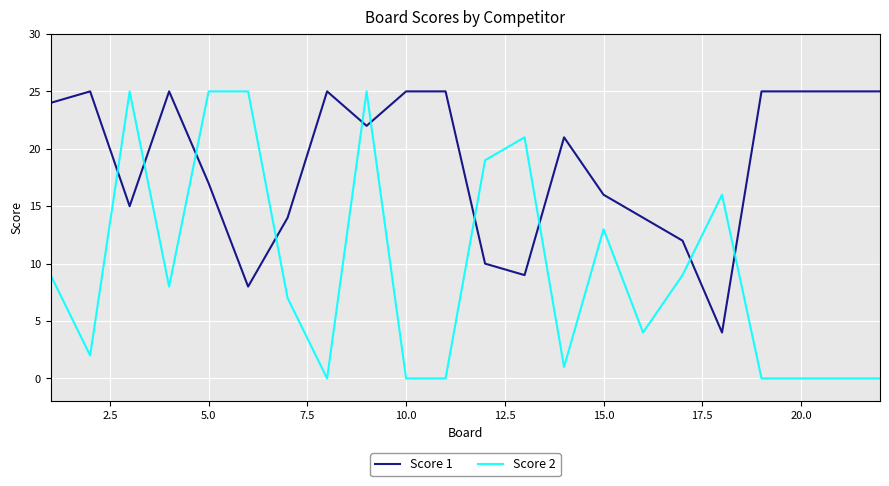

Which series has the widest spread of values?

Score 2